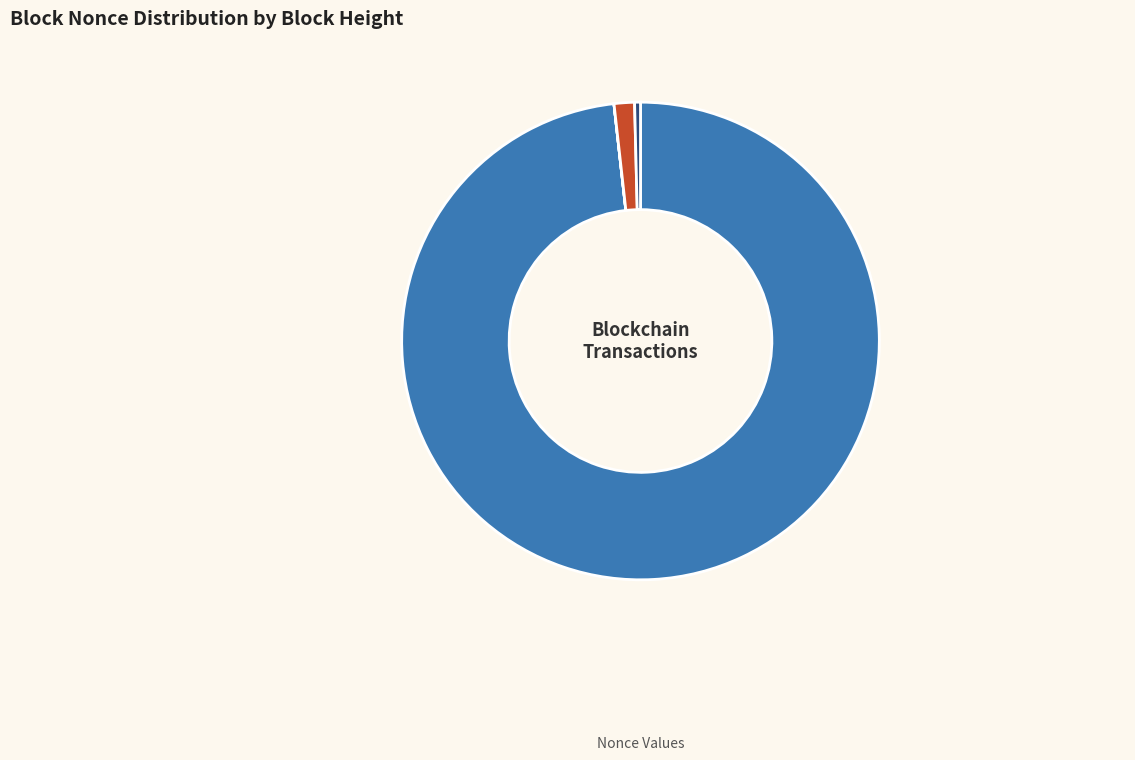

What is the smallest slice in the pie chart?

26700